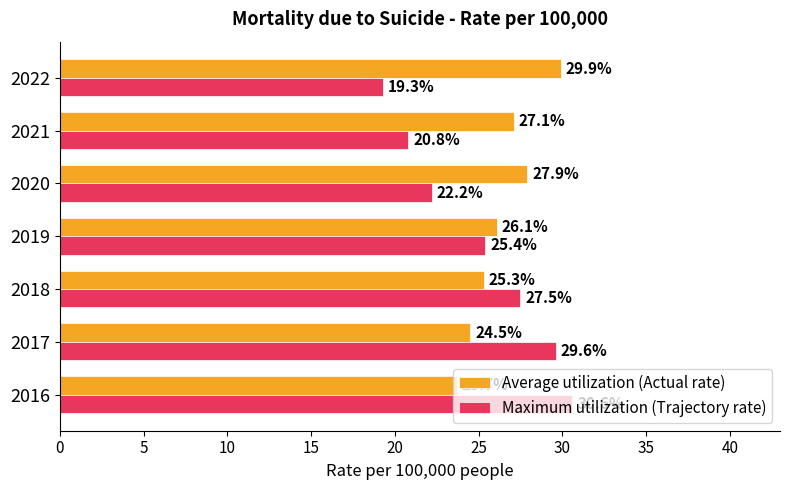

Between 2017 and 2021, which series saw the biggest shift?

Maximum utilization (Trajectory rate)